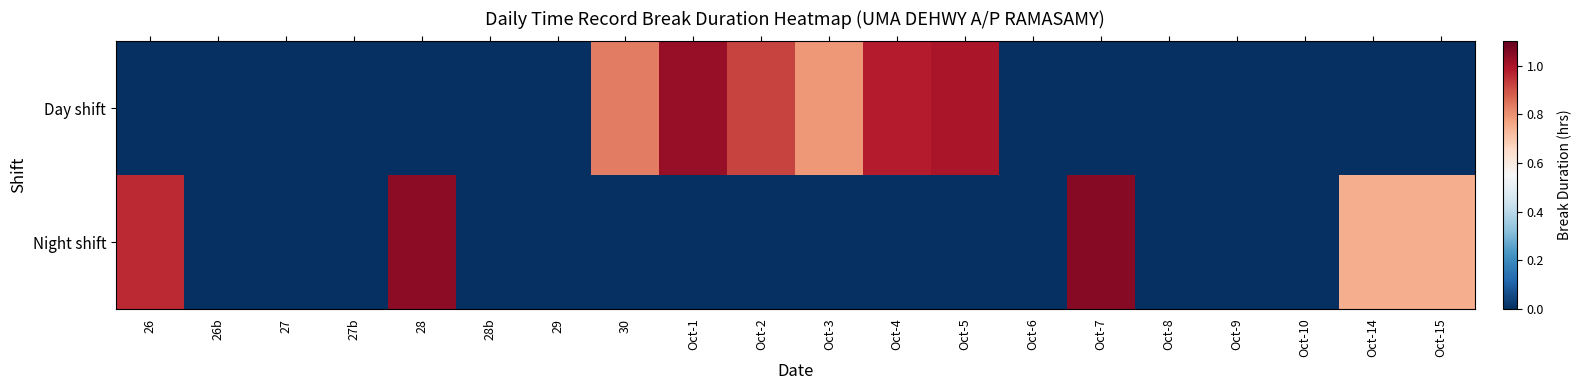

How many distinct data groups are displayed?

2